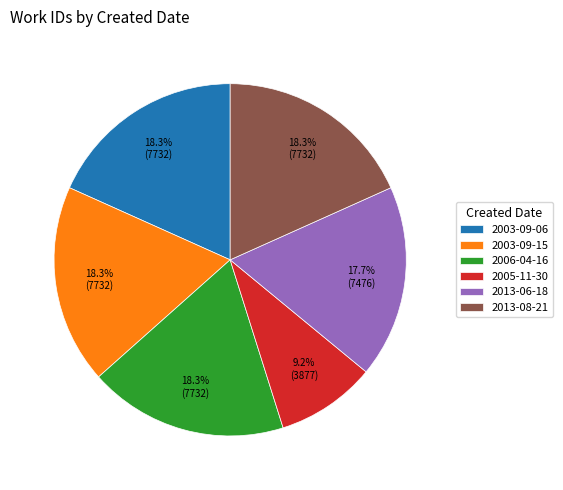

Do 2006-04-16 and 2013-08-21 together represent more than half of the pie?

No